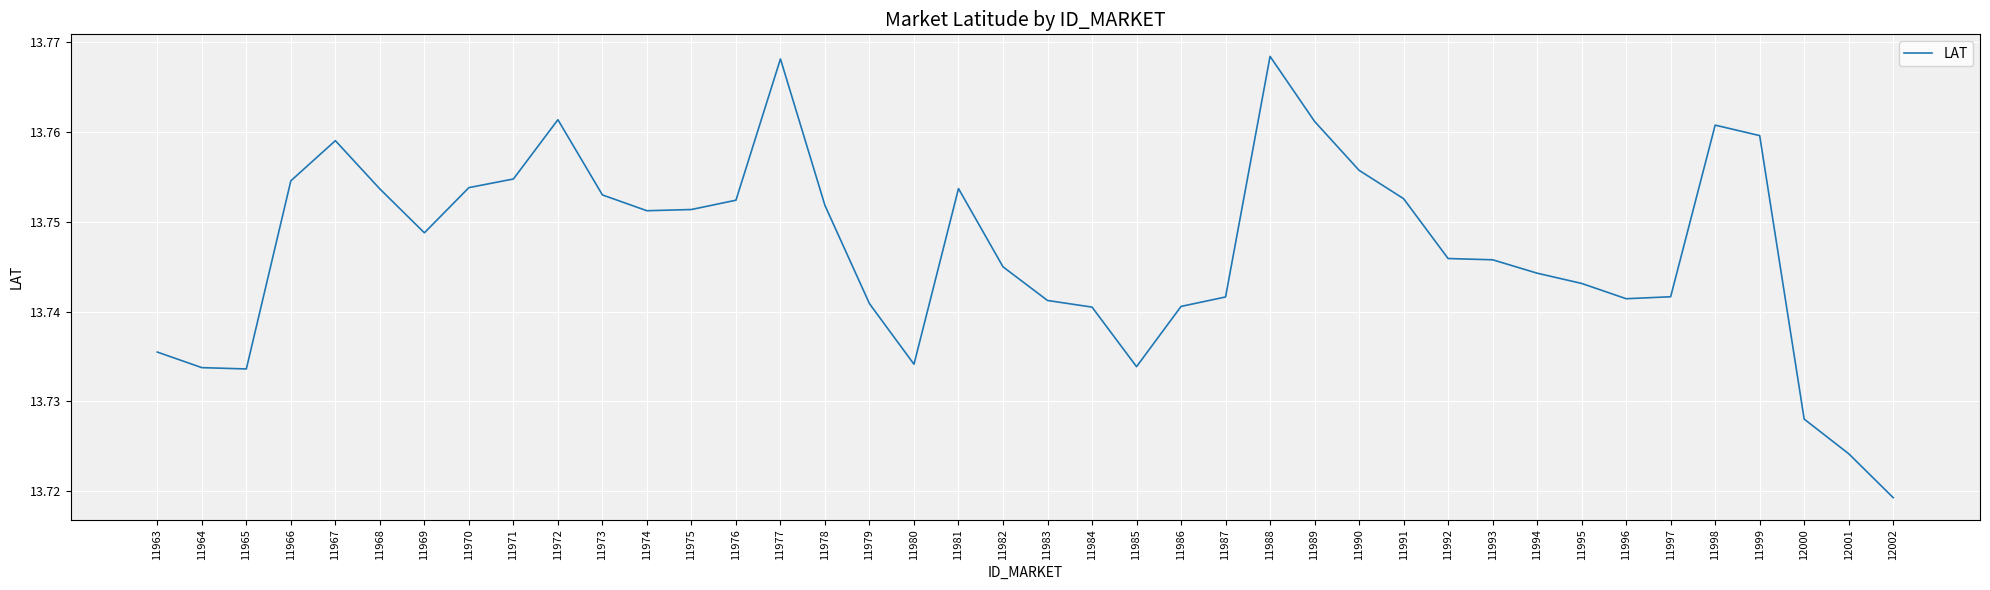

Count the values in the range 13 to 14.

40